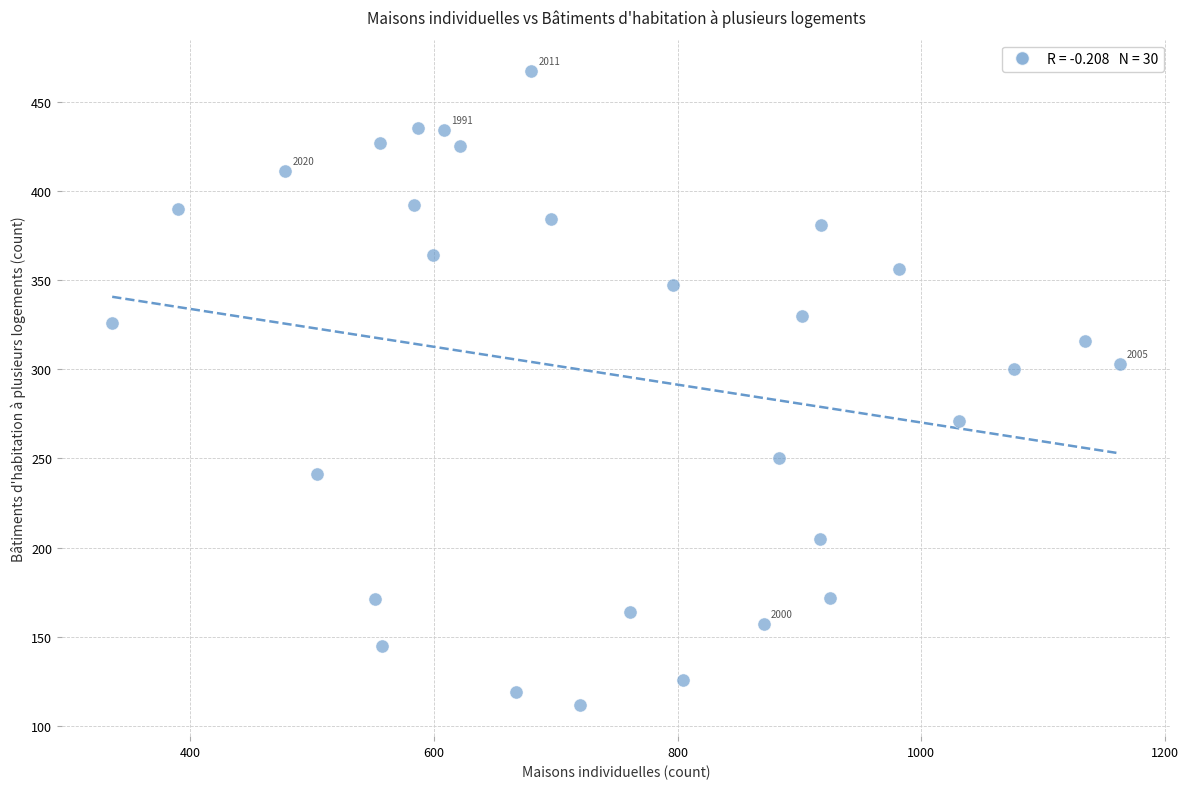

What is the range of Y values (max minus min)?

355